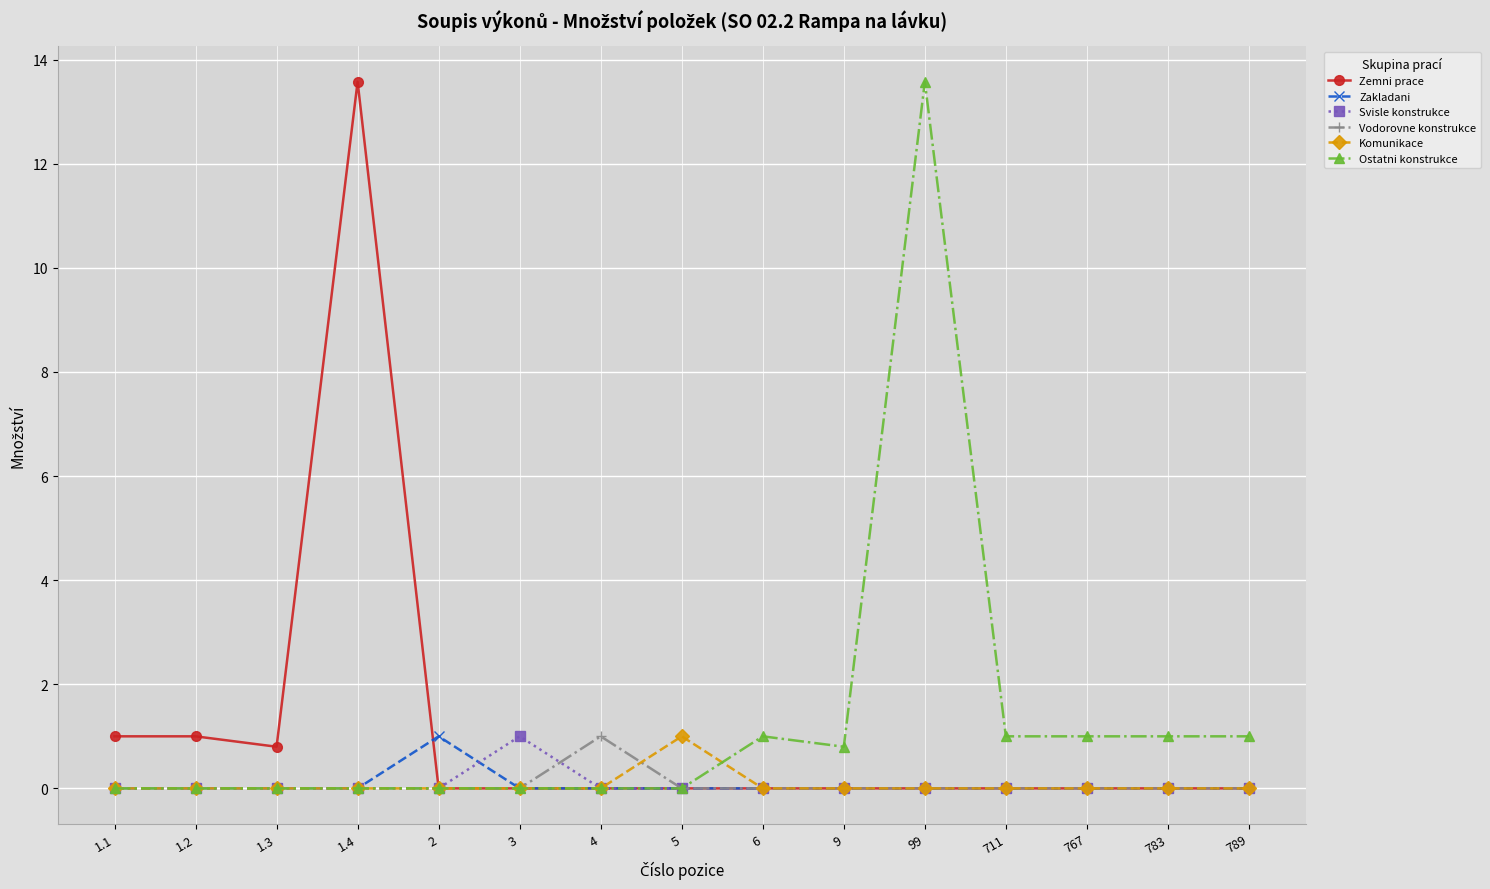

Reading left to right, transcribe all the data shown in this chart.

Zemni prace: 1.0	1.0	0.8	13.6	0.0	0.0	0.0	0.0	0.0	0.0	0.0	0.0	0.0	0.0	0.0
Zakladani: 0.0	0.0	0.0	0.0	1.0	0.0	0.0	0.0	0.0	0.0	0.0	0.0	0.0	0.0	0.0
Svisle konstrukce: 0.0	0.0	0.0	0.0	0.0	1.0	0.0	0.0	0.0	0.0	0.0	0.0	0.0	0.0	0.0
Vodorovne konstrukce: 0.0	0.0	0.0	0.0	0.0	0.0	1.0	0.0	0.0	0.0	0.0	0.0	0.0	0.0	0.0
Komunikace: 0.0	0.0	0.0	0.0	0.0	0.0	0.0	1.0	0.0	0.0	0.0	0.0	0.0	0.0	0.0
Ostatni konstrukce: 0.0	0.0	0.0	0.0	0.0	0.0	0.0	0.0	1.0	0.8	13.6	1.0	1.0	1.0	1.0